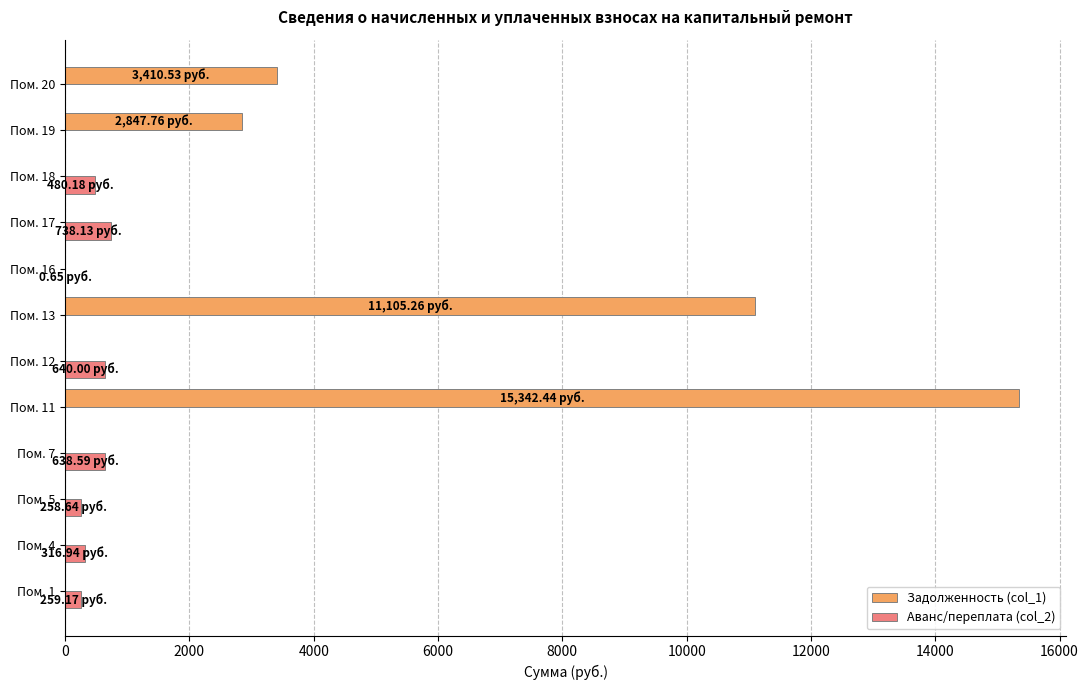

Which series has the largest total across all categories?

Задолженность (col_1)